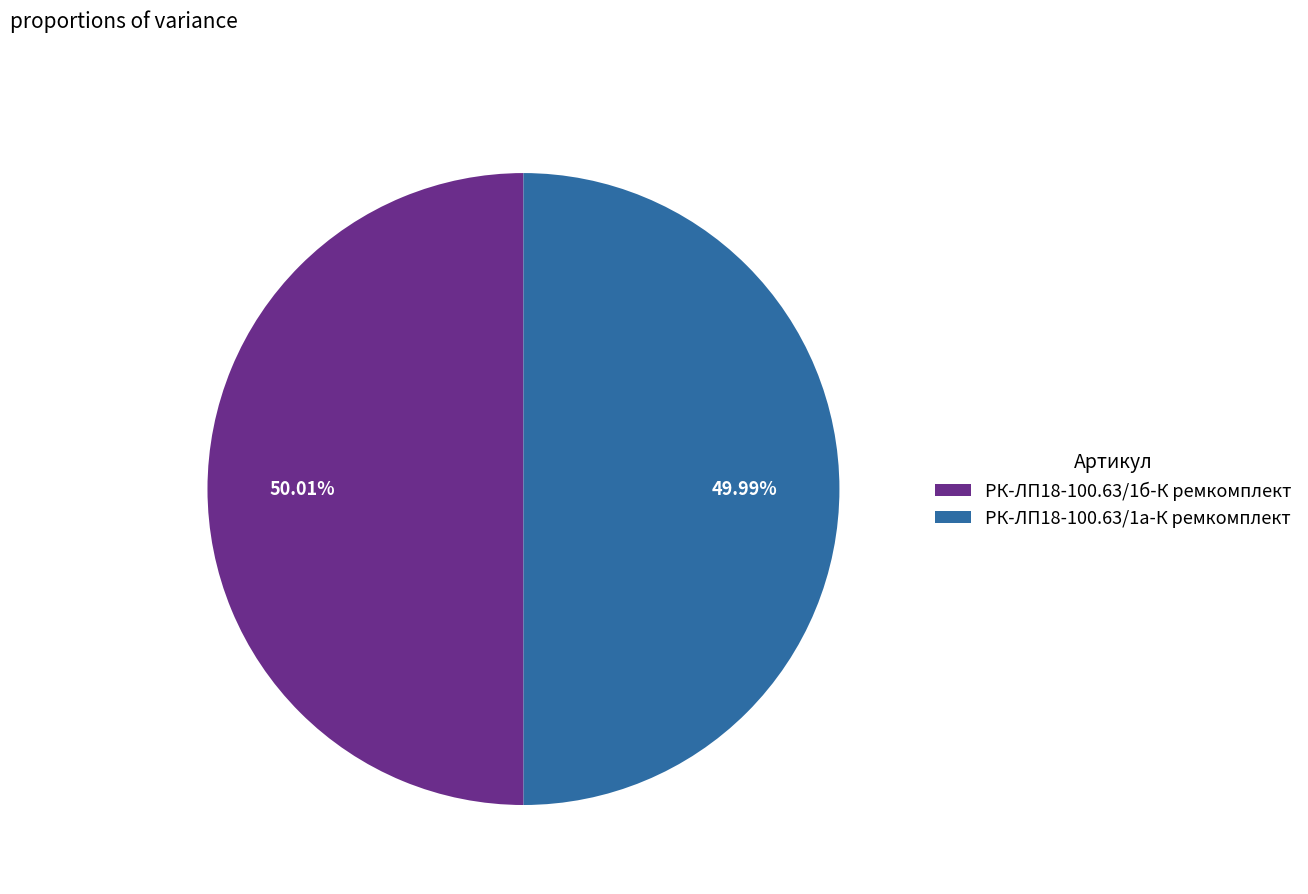

Approximately how many times larger is the value at РК-ЛП18-100.63/1б-К ремкомплект compared to РК-ЛП18-100.63/1а-К ремкомплект?

1.0